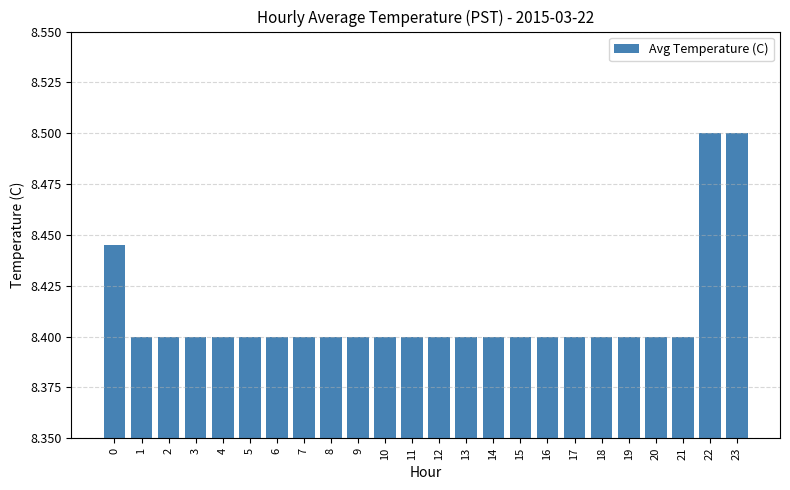

What is the sum of all values?

201.8